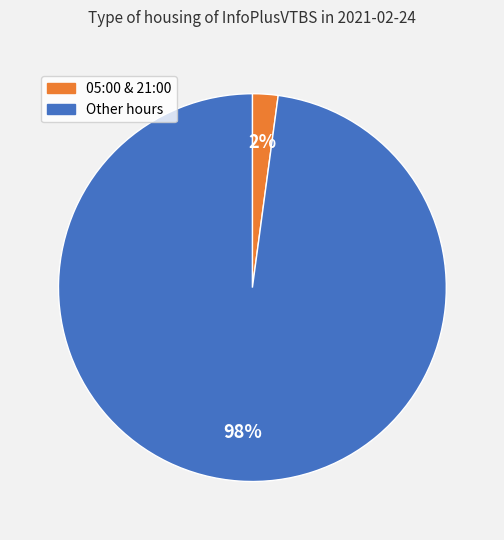

To the nearest percent, what is the difference between the largest and smallest slice percentages?

96%